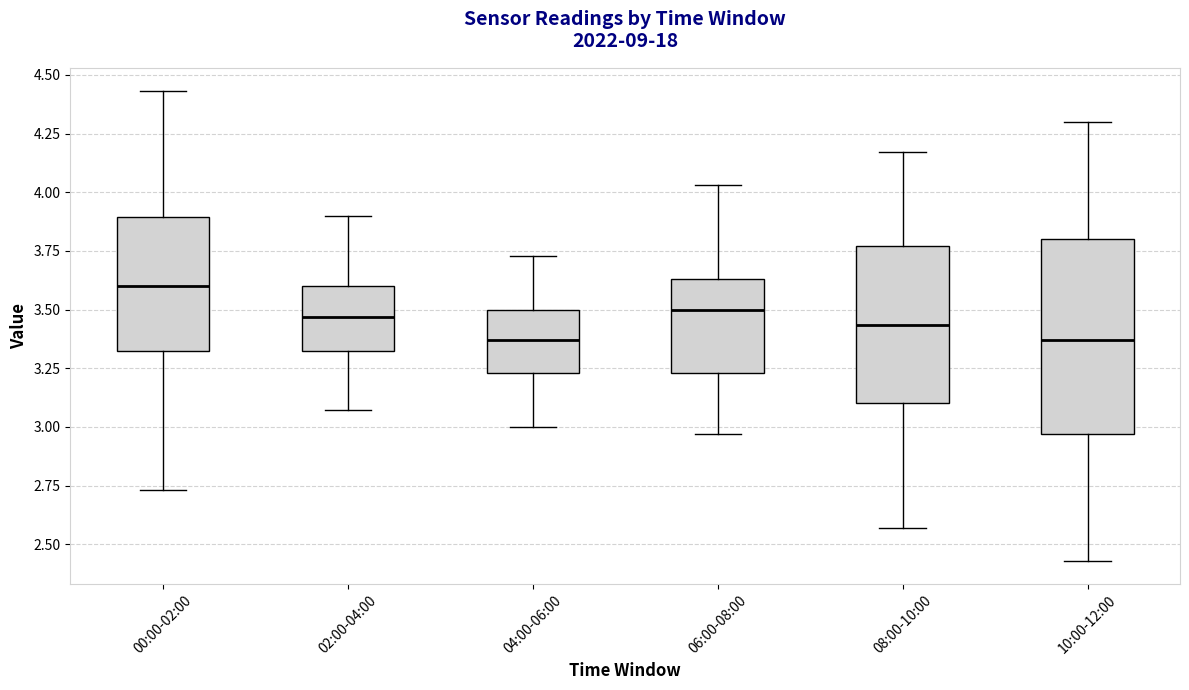

Reading left to right, read every box against the y-axis: the position of its median line, the range the box covers, and the ends of its whiskers. The values are not printed on the chart, so give them approximately, as read against the axis.

00:00-02:00: median 3.60, box 3.30 to 3.90, whiskers 2.75 to 4.45
02:00-04:00: median 3.45, box 3.30 to 3.60, whiskers 3.05 to 3.90
04:00-06:00: median 3.35, box 3.25 to 3.50, whiskers 3.00 to 3.75
06:00-08:00: median 3.50, box 3.25 to 3.65, whiskers 2.95 to 4.05
08:00-10:00: median 3.45, box 3.10 to 3.75, whiskers 2.55 to 4.15
10:00-12:00: median 3.35, box 2.95 to 3.80, whiskers 2.45 to 4.30